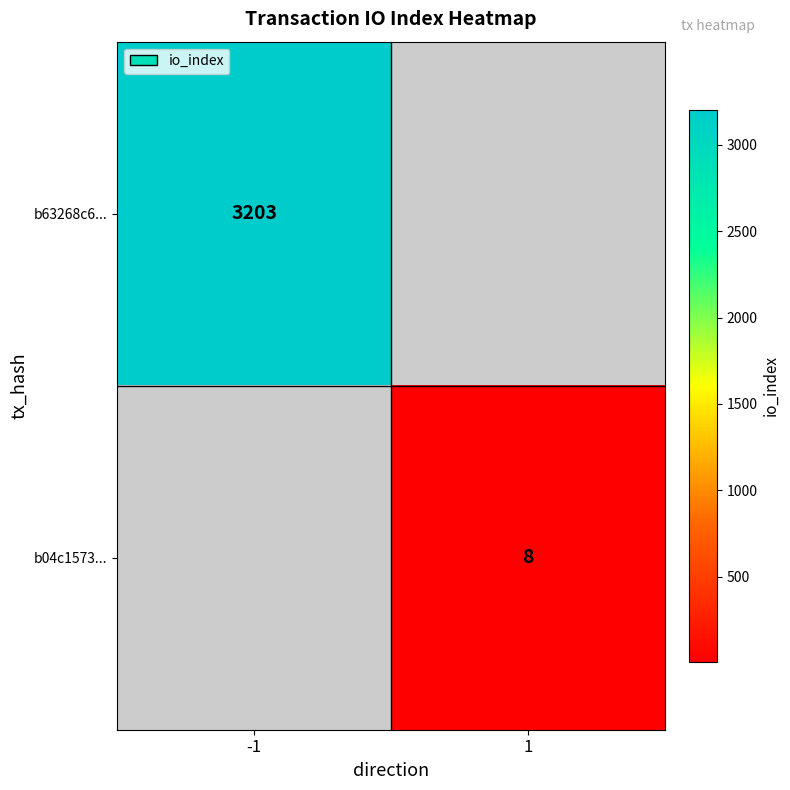

The b04c1573... series shows 8 at 1. True or false?

True